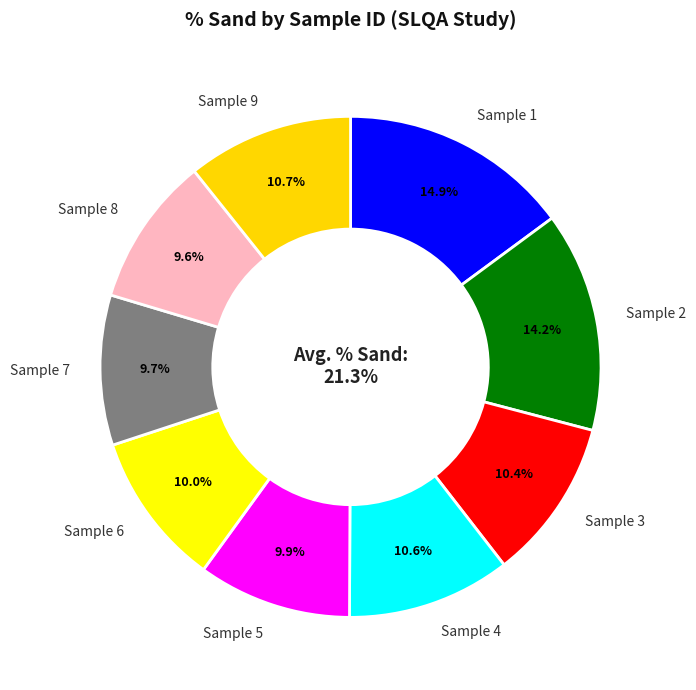

Count the number of slices in the pie.

9